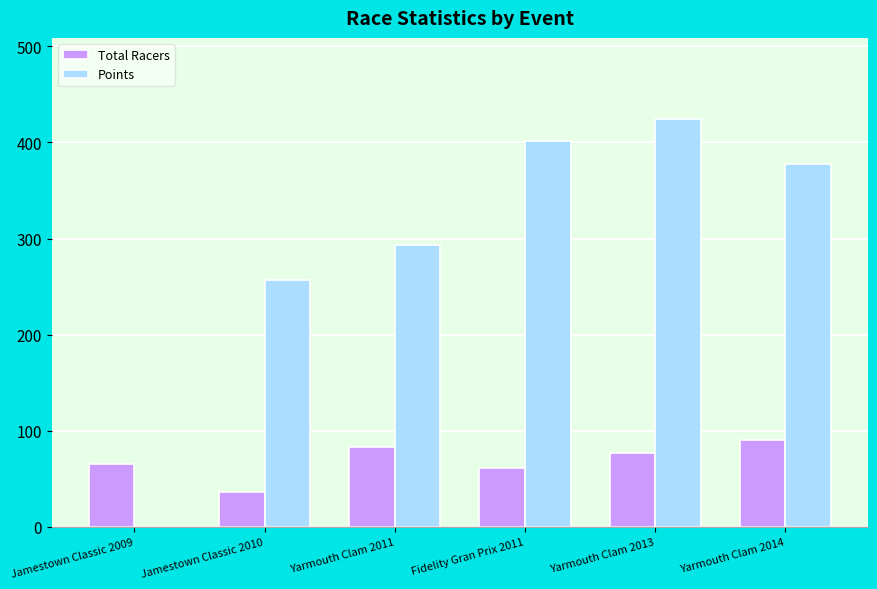

What is the spread (max minus min) of values at Yarmouth Clam 2011?

209.9